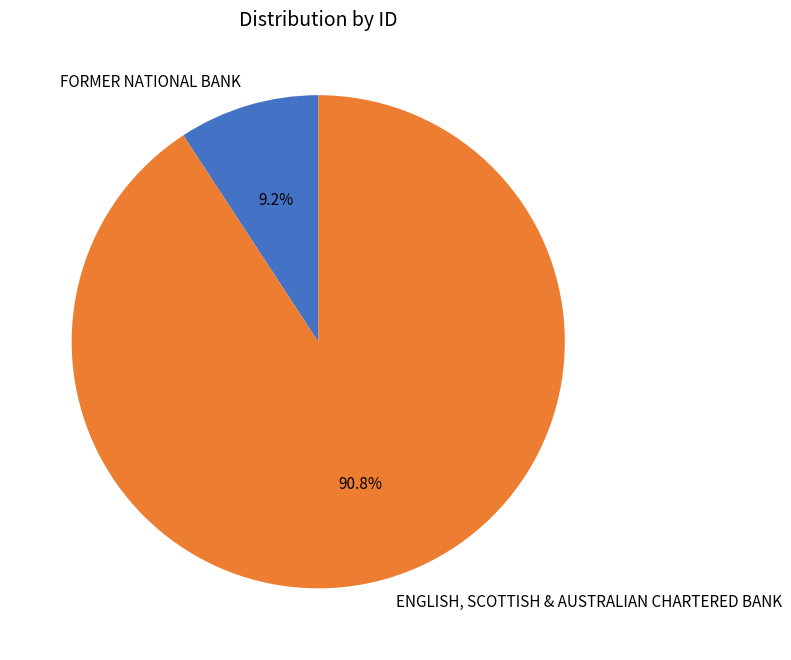

Is it true that FORMER NATIONAL BANK is 1% of the pie?

False